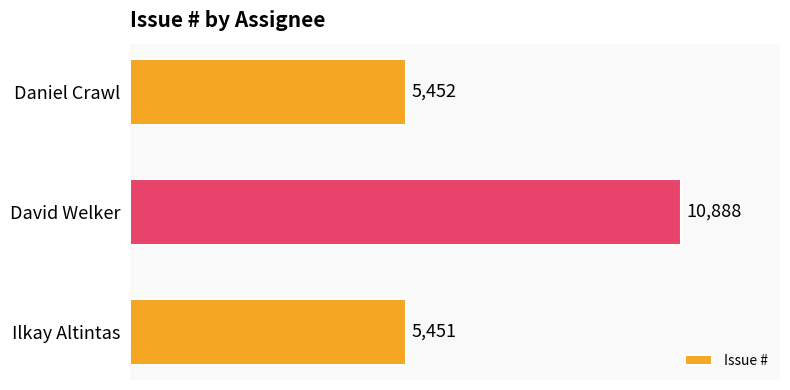

What is the sum of all values?

21791